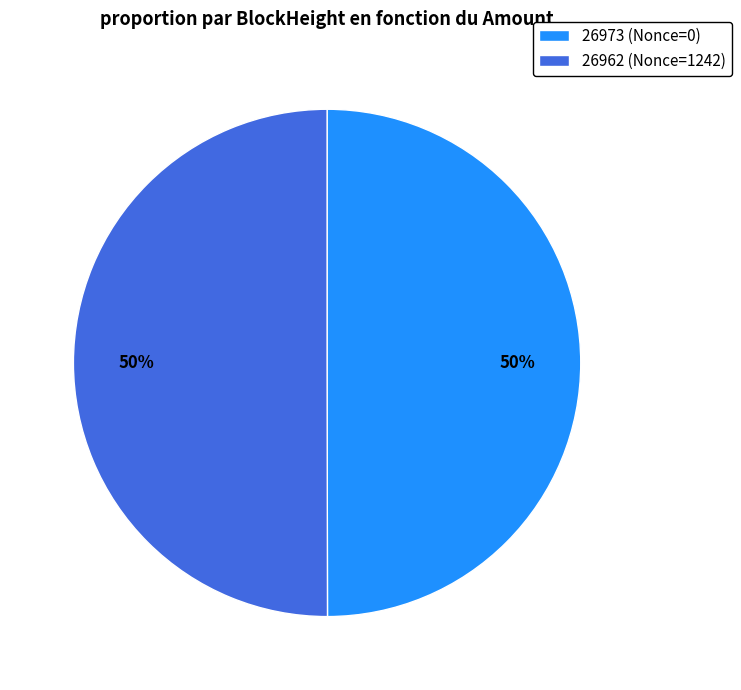

Is it true that 26962 (Nonce=1242) is 61% of the pie?

False